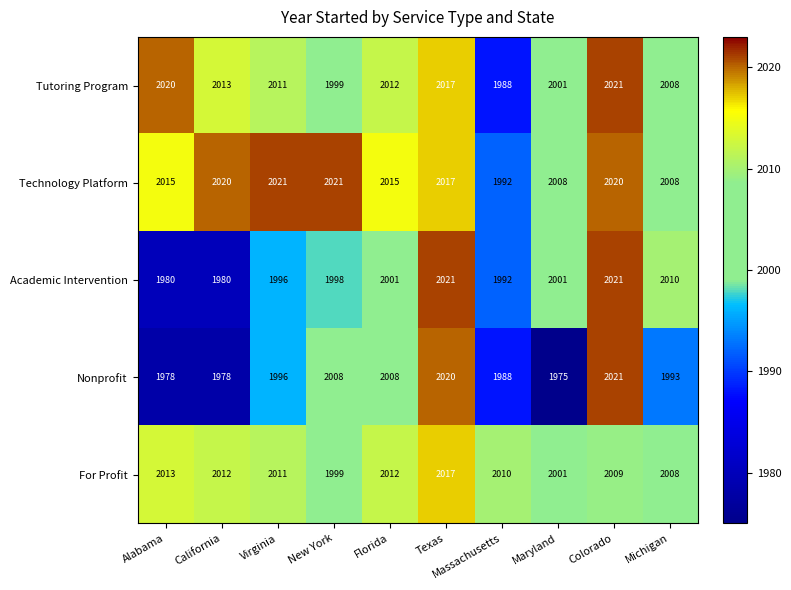

True or false: Tutoring Program has a value of 1999 at New York.

True